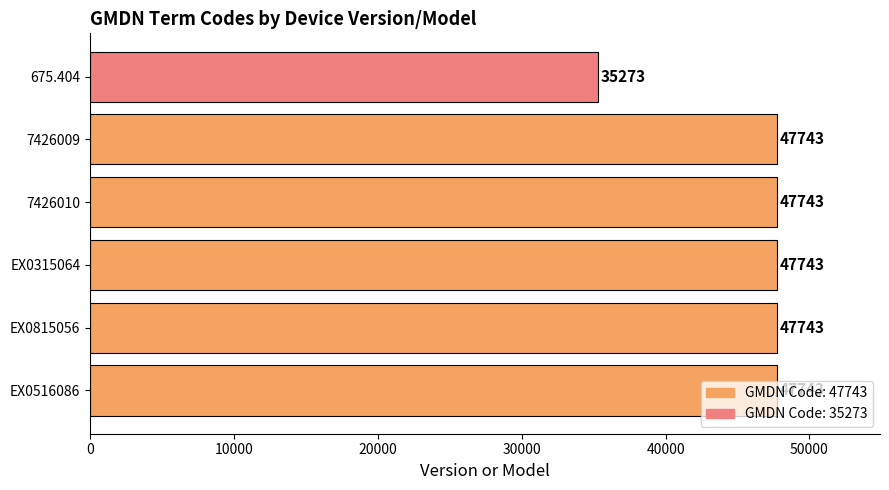

True or false: the data shows 47743 at EX0315064.

True